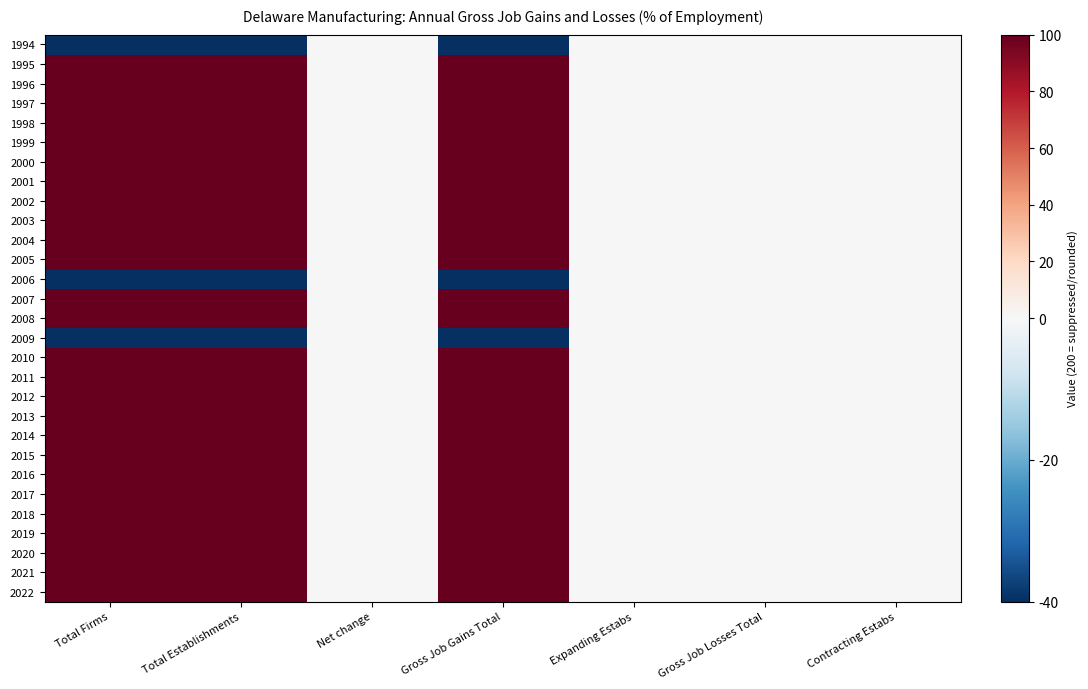

Between Expanding Estabs and Net change, which is larger?

Expanding Estabs